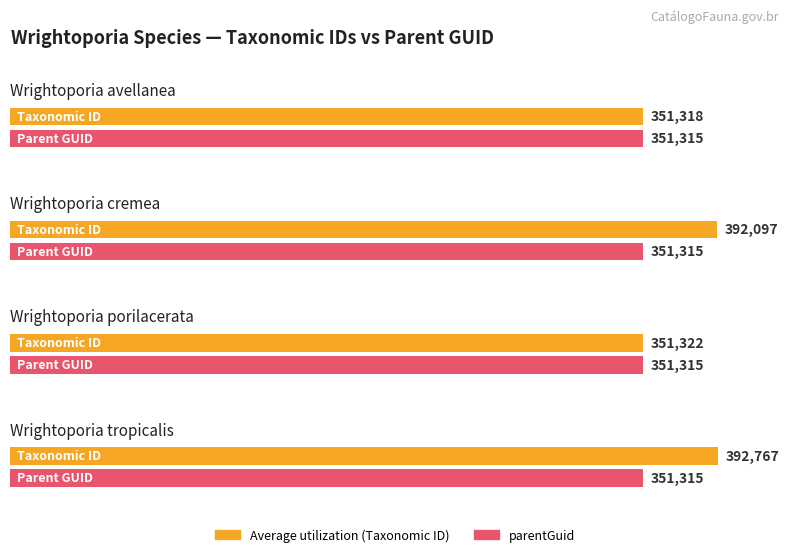

At which category does the chart reach its minimum across all series?

Wrightoporia avellanea